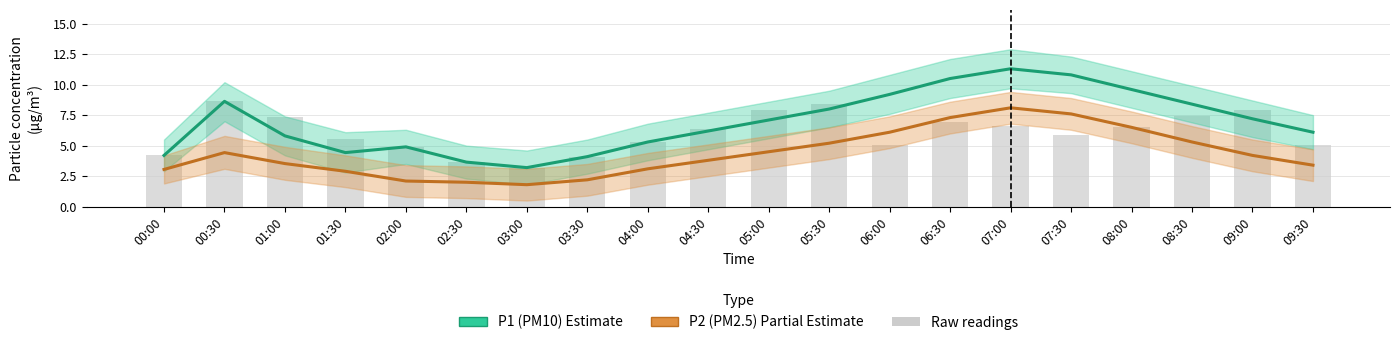

Which series has the largest range (max minus min)?

P1 (PM10)